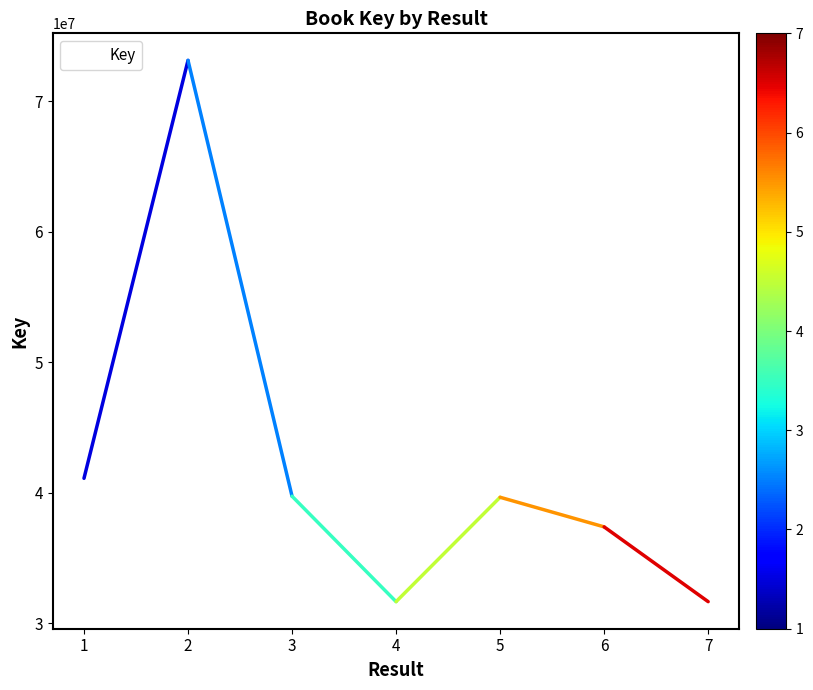

Is it true that the value at 5 is 56672130?

False